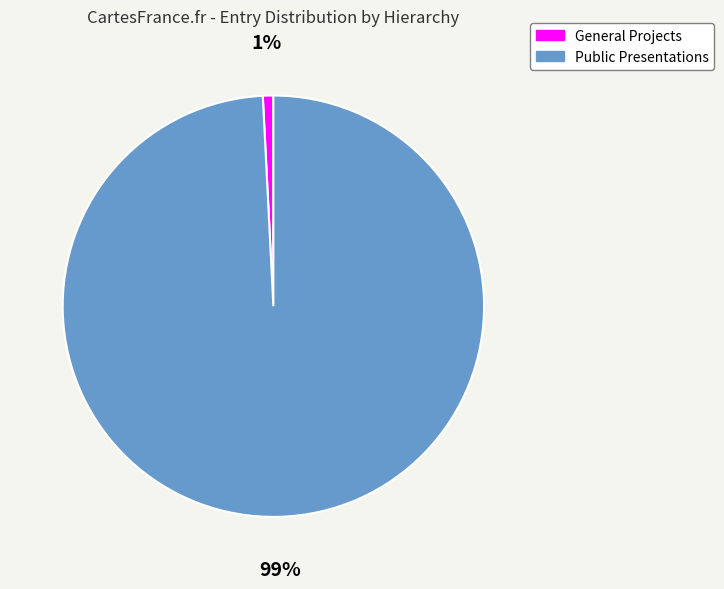

How many segments does this pie chart have?

2